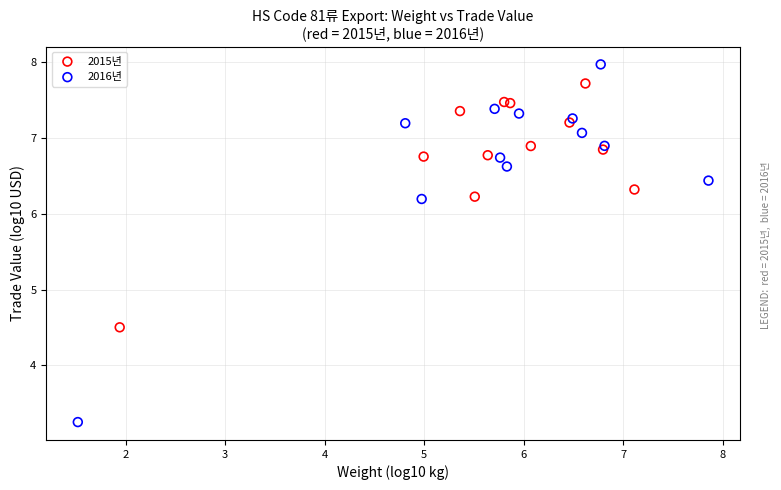

Which series reaches the minimum Y coordinate?

2016년